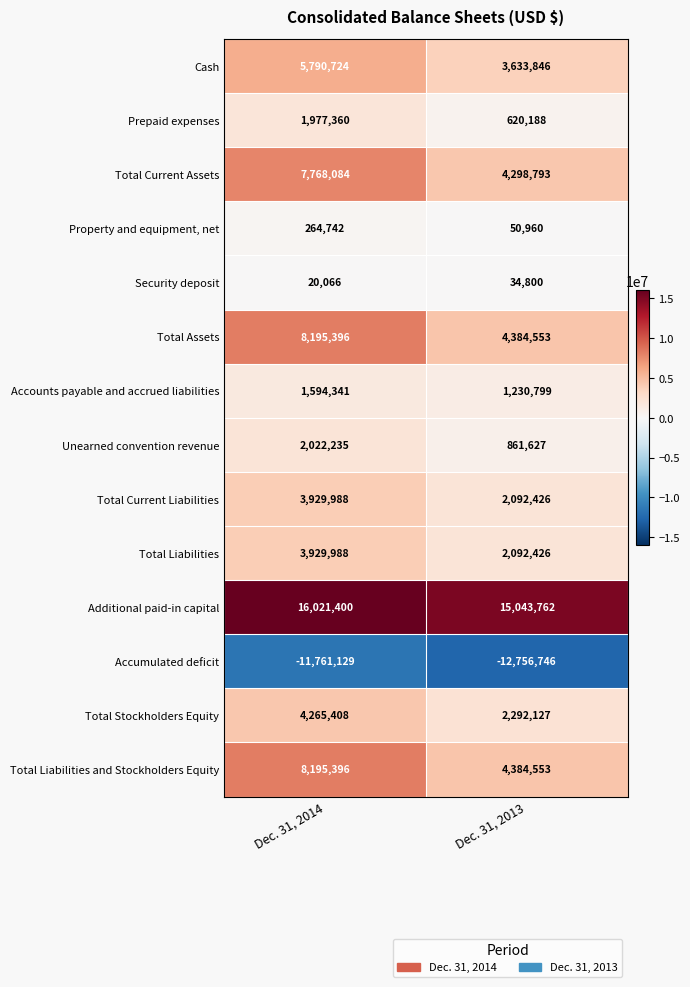

Is it true that Total Assets equals 7790325 at Dec. 31, 2013?

False